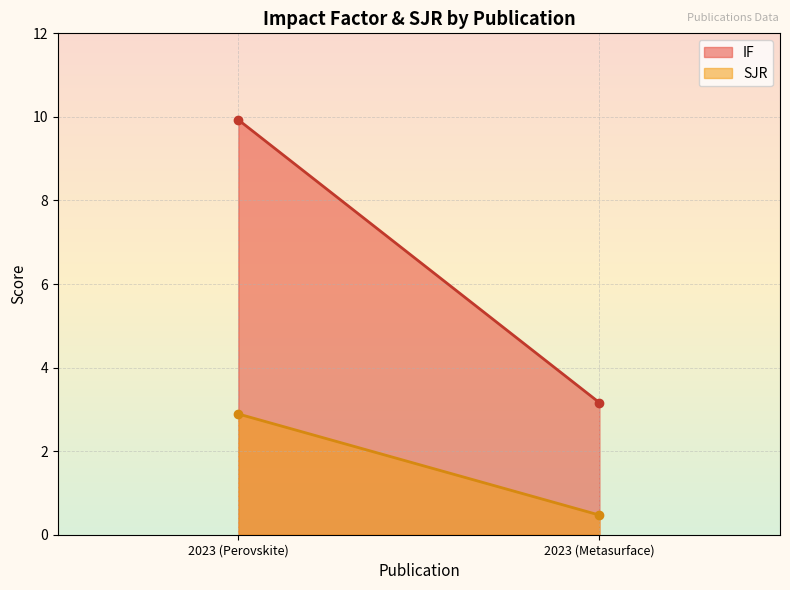

Count the number of data series in this chart.

2